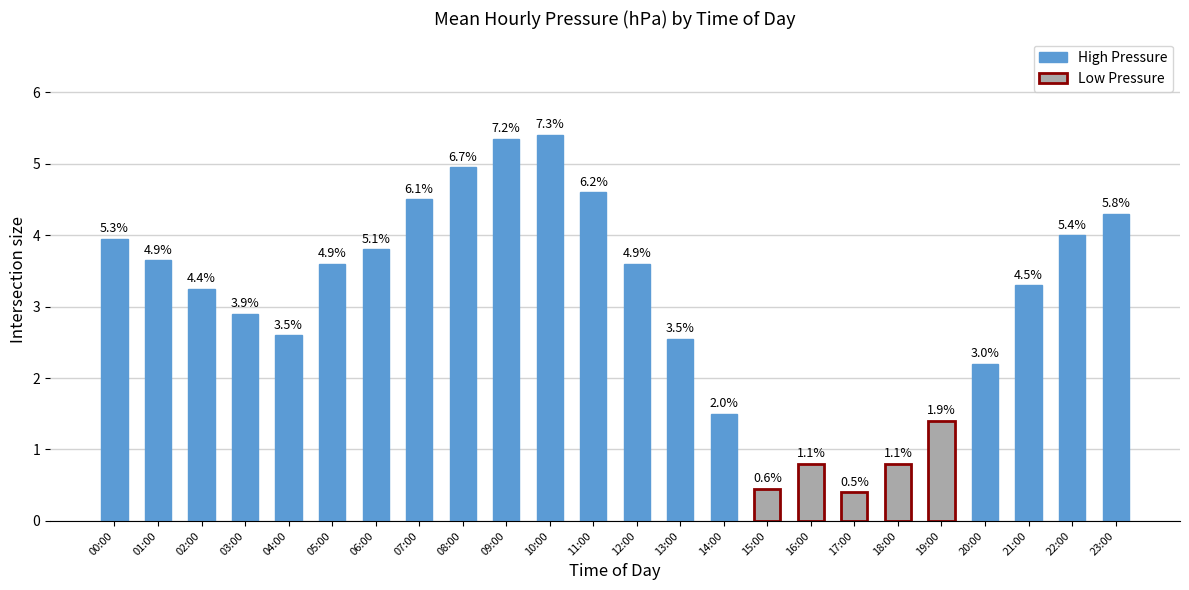

Reading left to right, transcribe all the data shown in this chart.

4.0	3.6	3.2	2.9	2.6	3.6	3.8	4.5	5.0	5.3	5.4	4.6	3.6	2.5	1.5	0.5	0.8	0.4	0.8	1.4	2.2	3.3	4.0	4.3